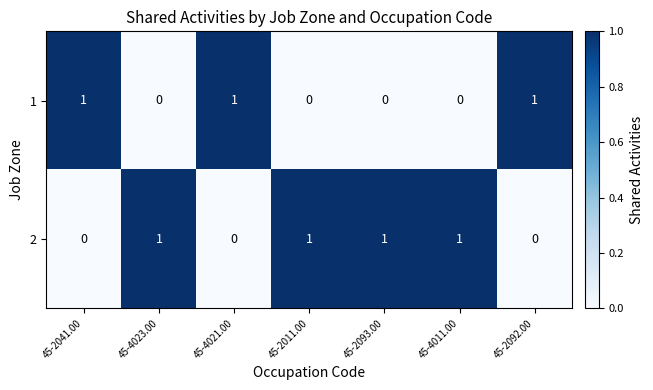

The 2 series shows 0 at 45-4021.00. True or false?

True